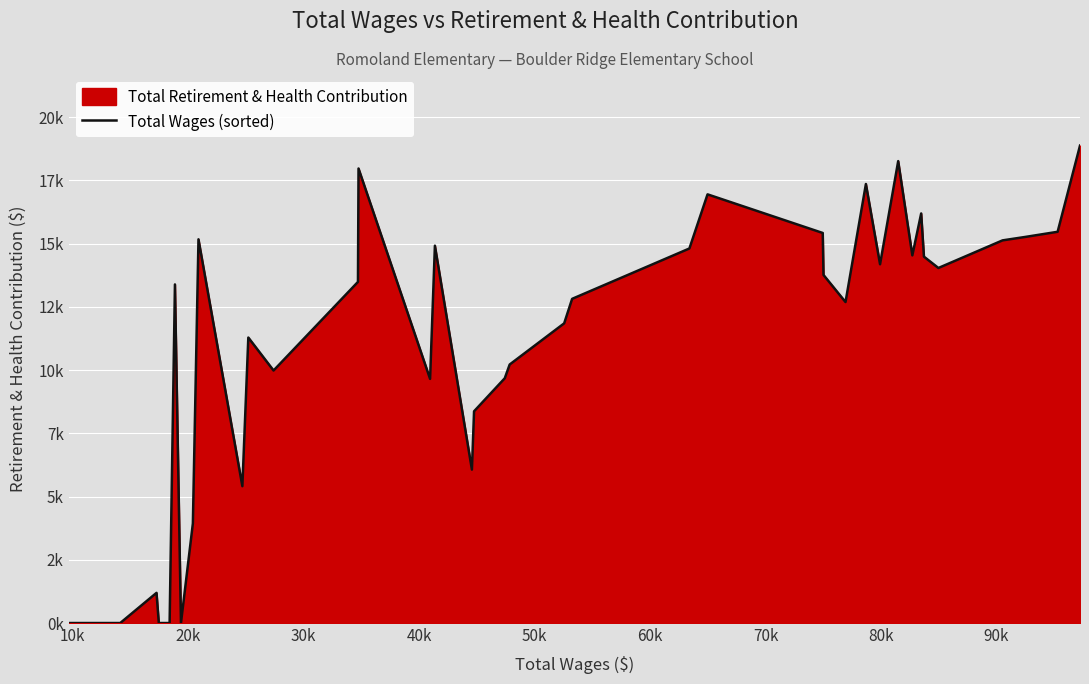

The chart shows a value of 3868 at 14. True or false?

False